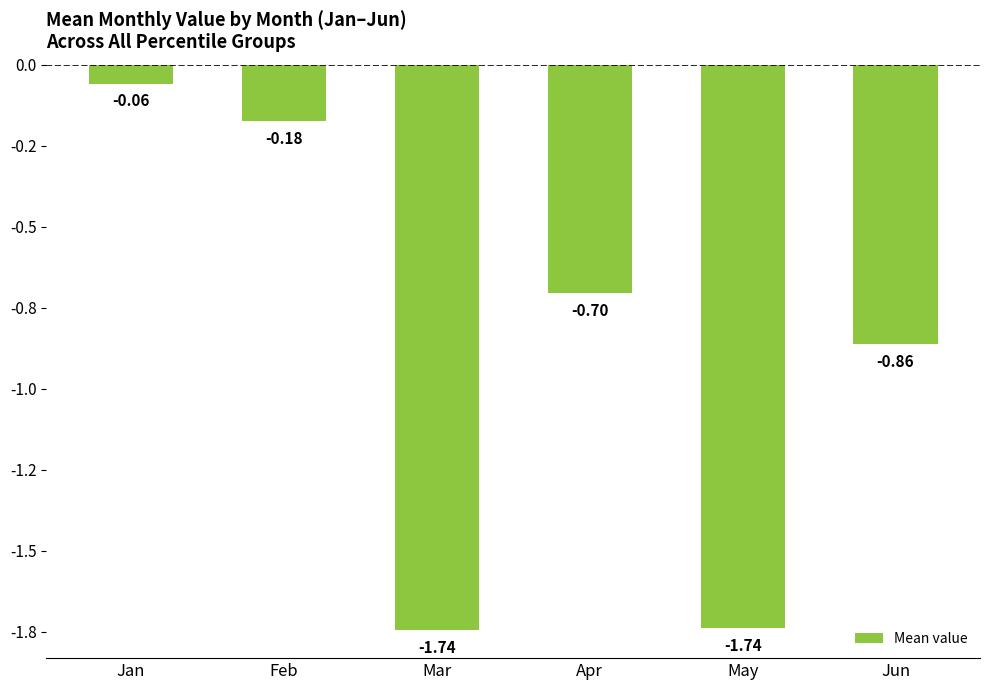

Are the bars horizontal?

No